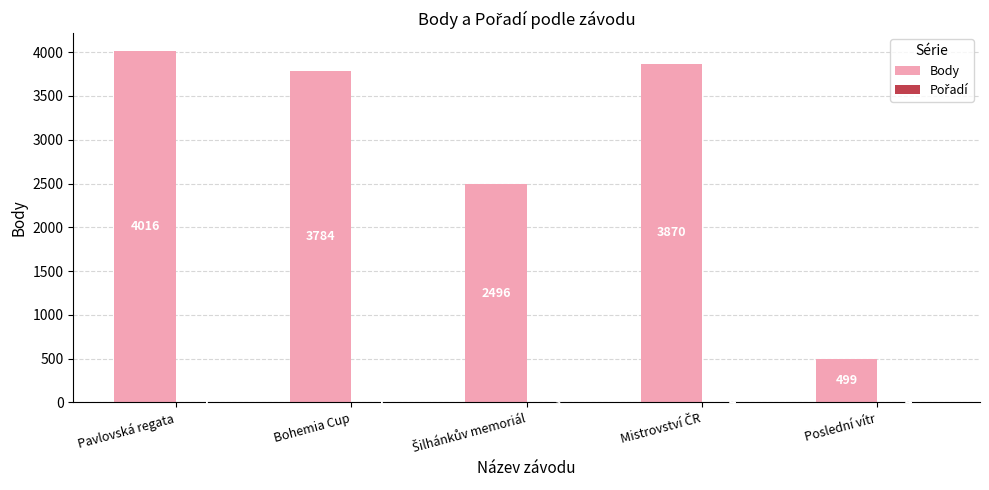

What is the maximum value for Body?

4016